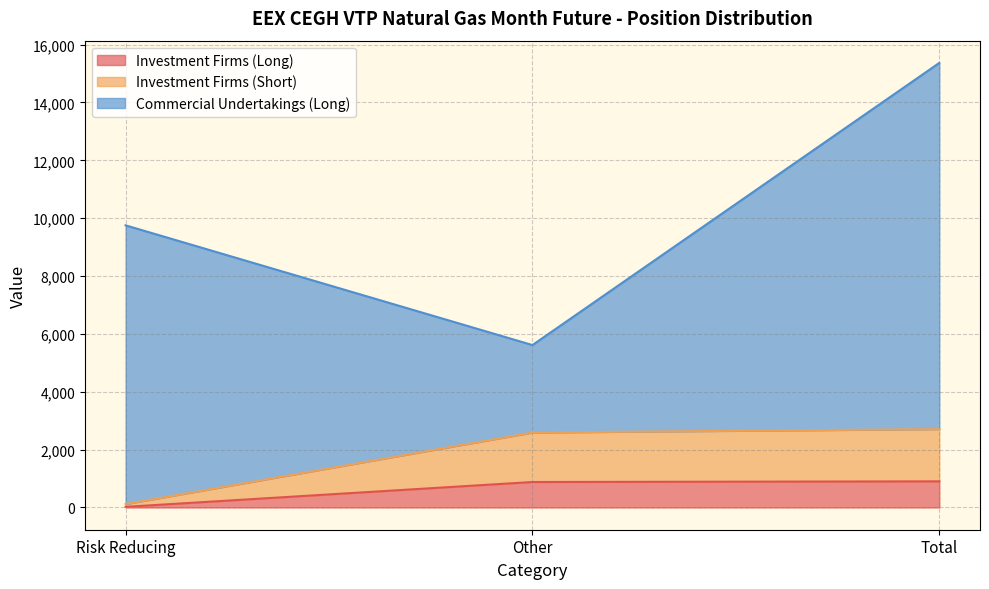

What is the highest value of the Investment Firms (Long) series?

904